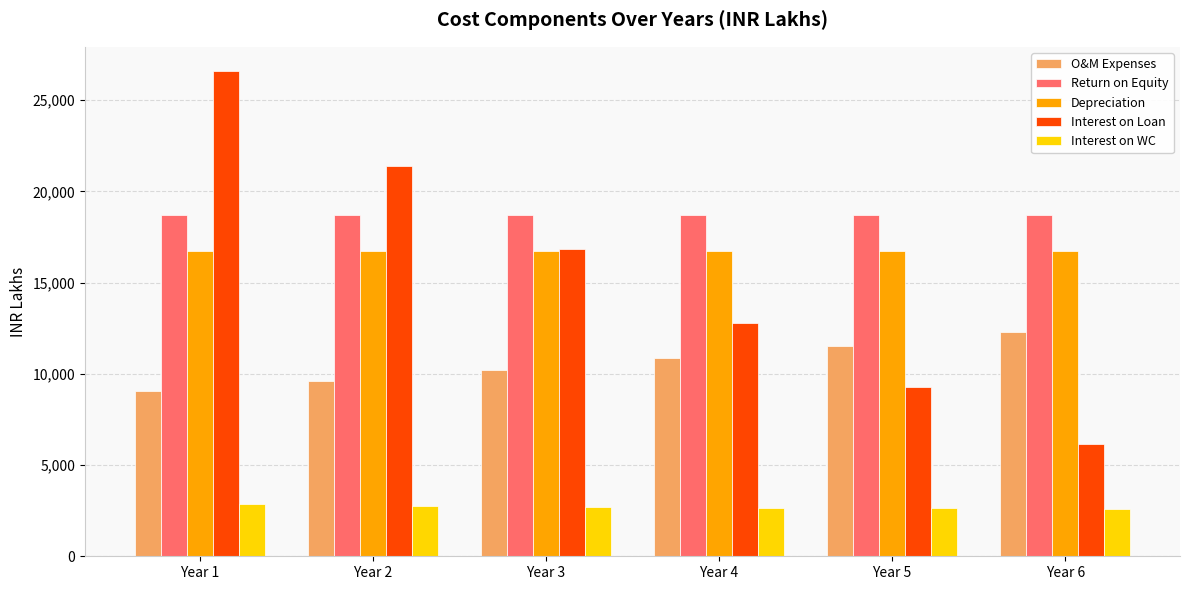

What is the spread (max minus min) of values at Year 2?

18615.4